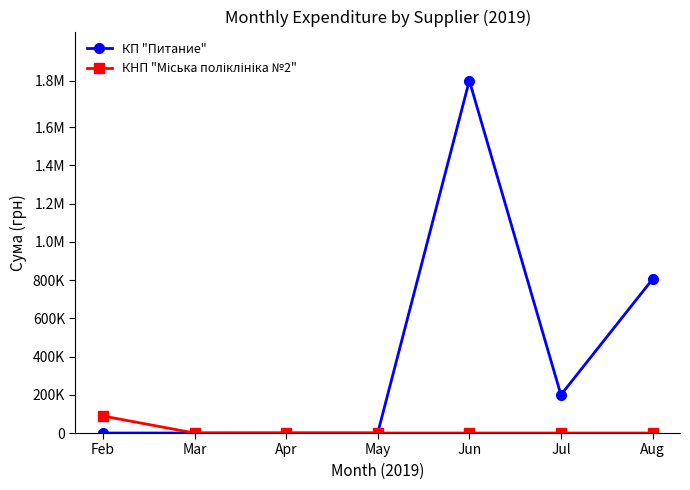

Which label corresponds to the smallest value in the chart?

Feb